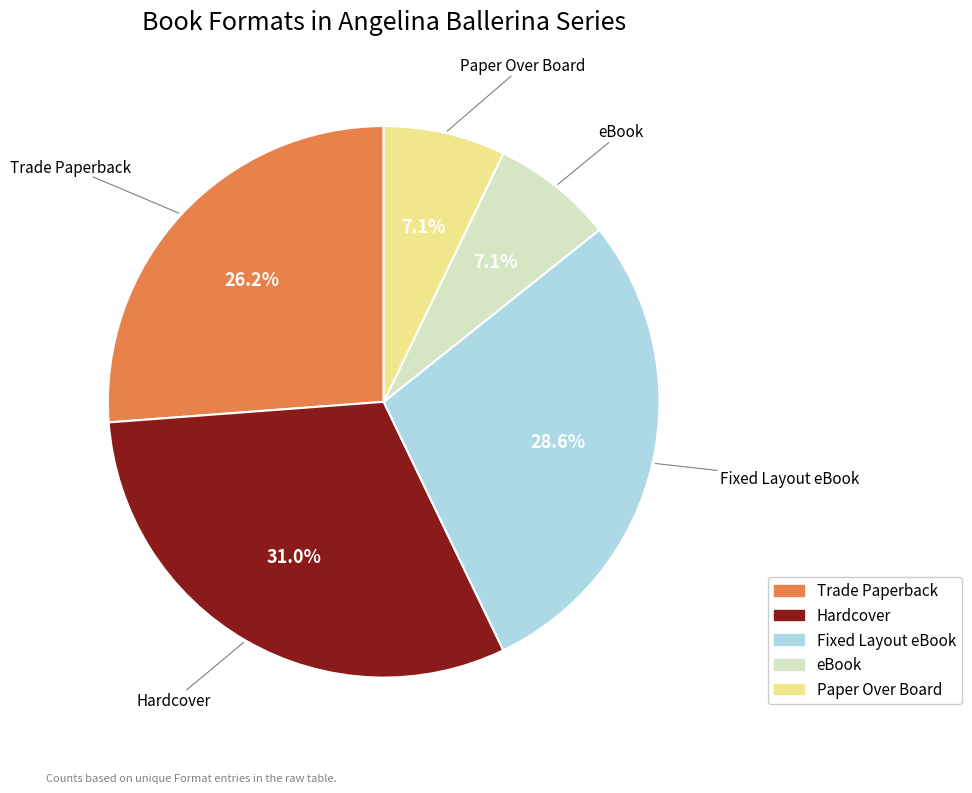

Between Fixed Layout eBook and Paper Over Board, which is larger?

Fixed Layout eBook